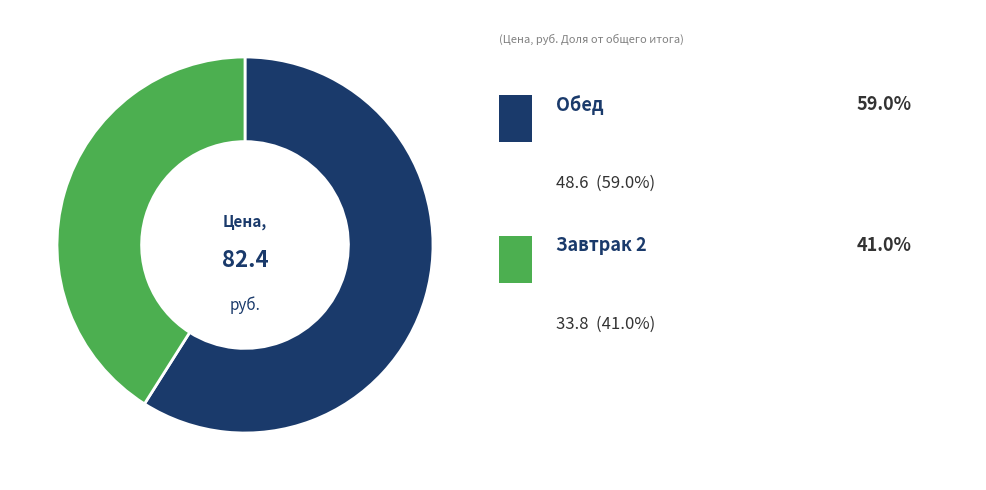

Does any single category account for the majority?

Yes